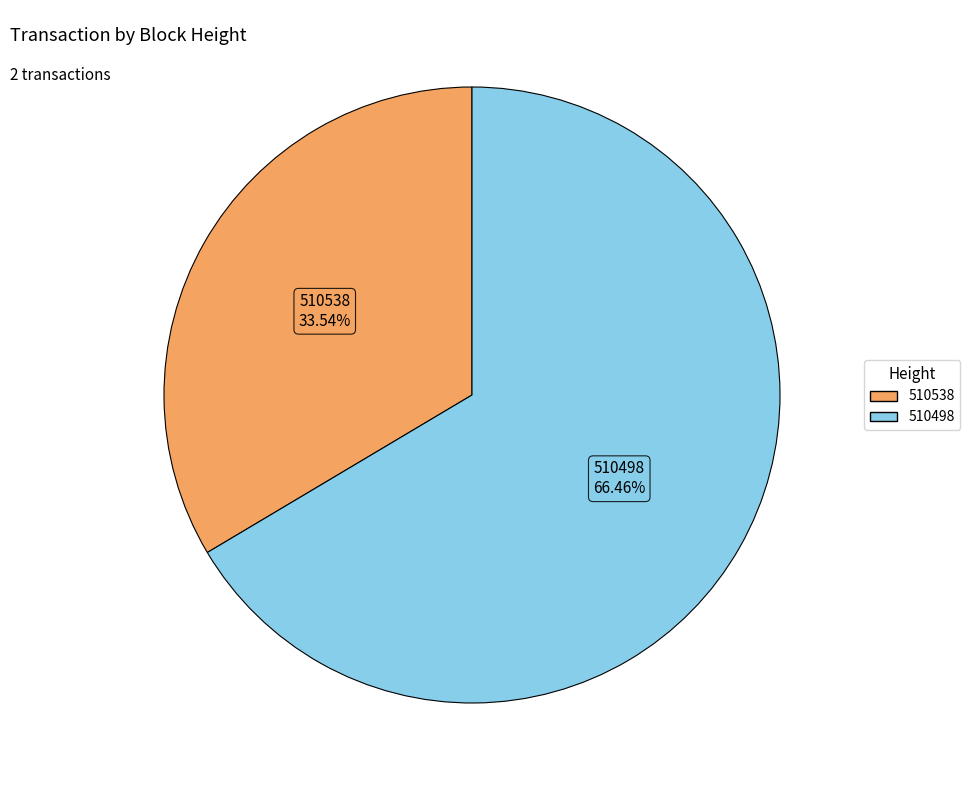

Which slice represents more than half of the pie?

510498